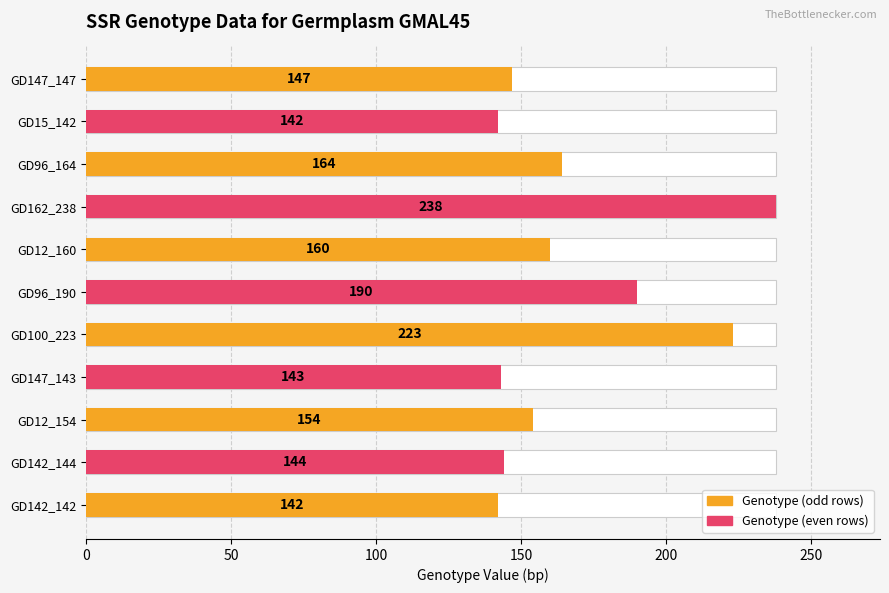

What is the label of the 2nd bar from the right?

GD142_144